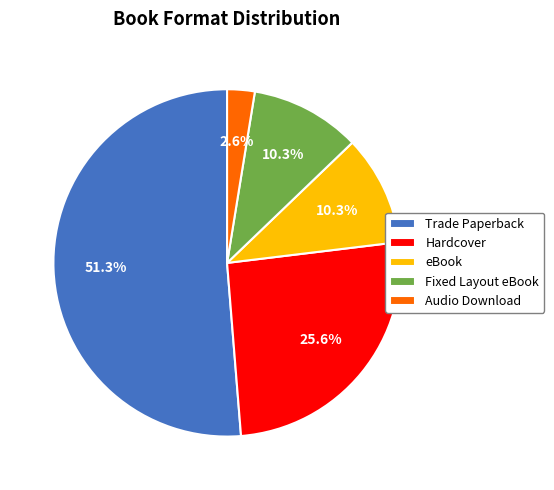

What is the smallest slice in the pie chart?

Audio Download